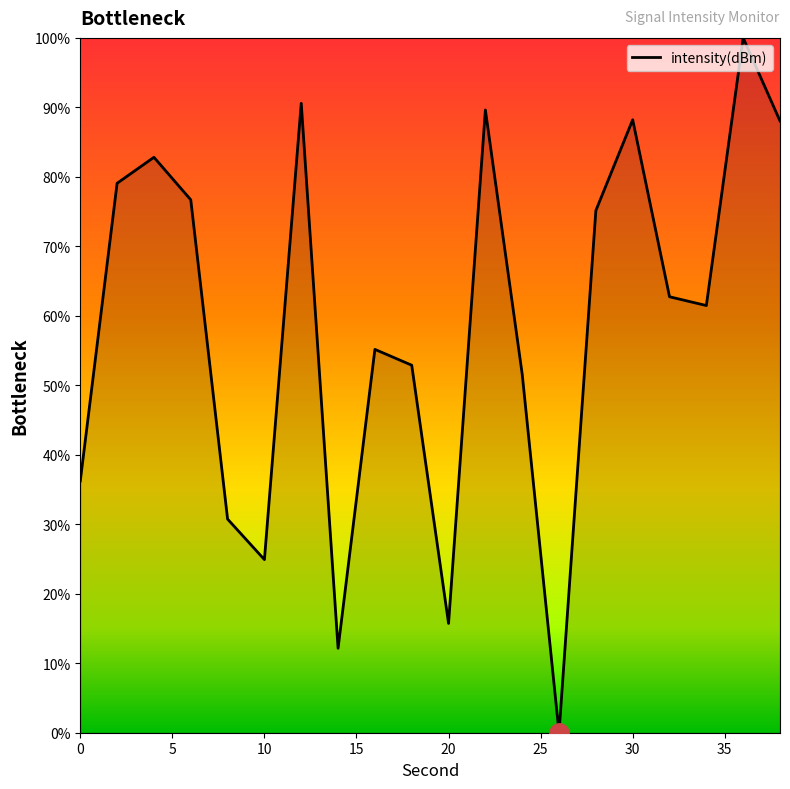

How many lines are shown in the chart?

1